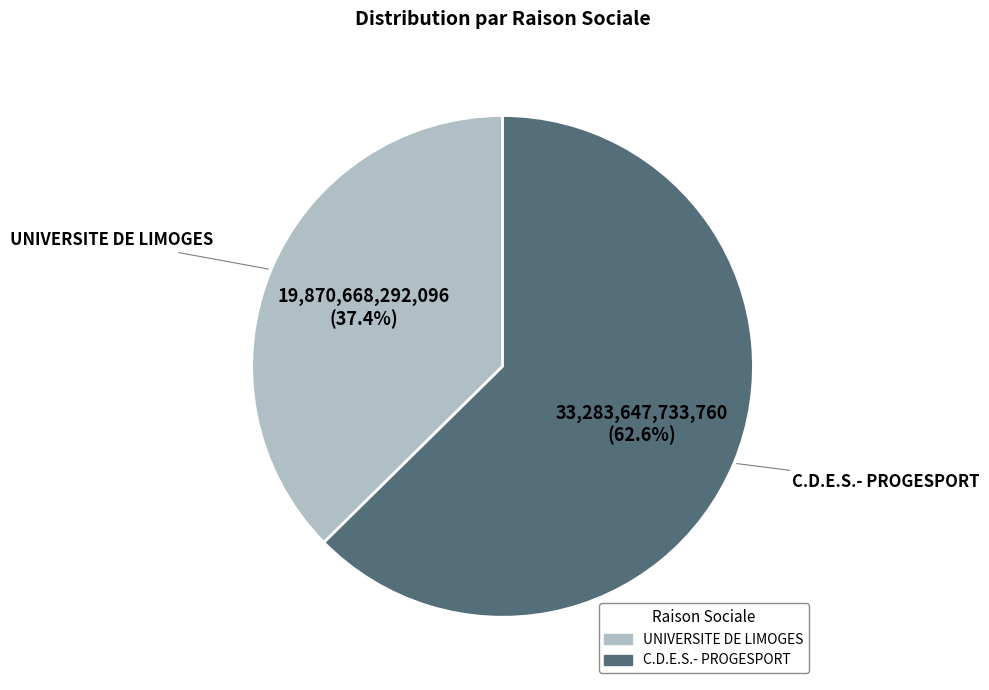

Which slice is the smallest?

UNIVERSITE DE LIMOGES